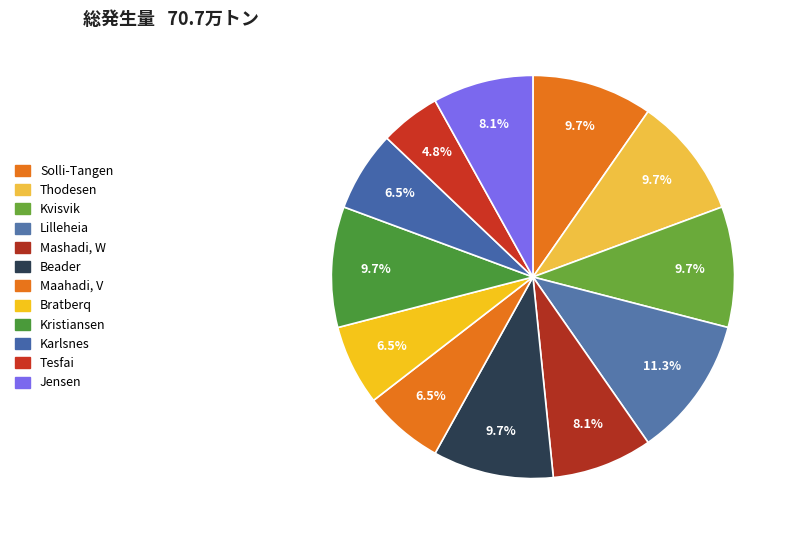

Which slice is the smallest?

Tesfai